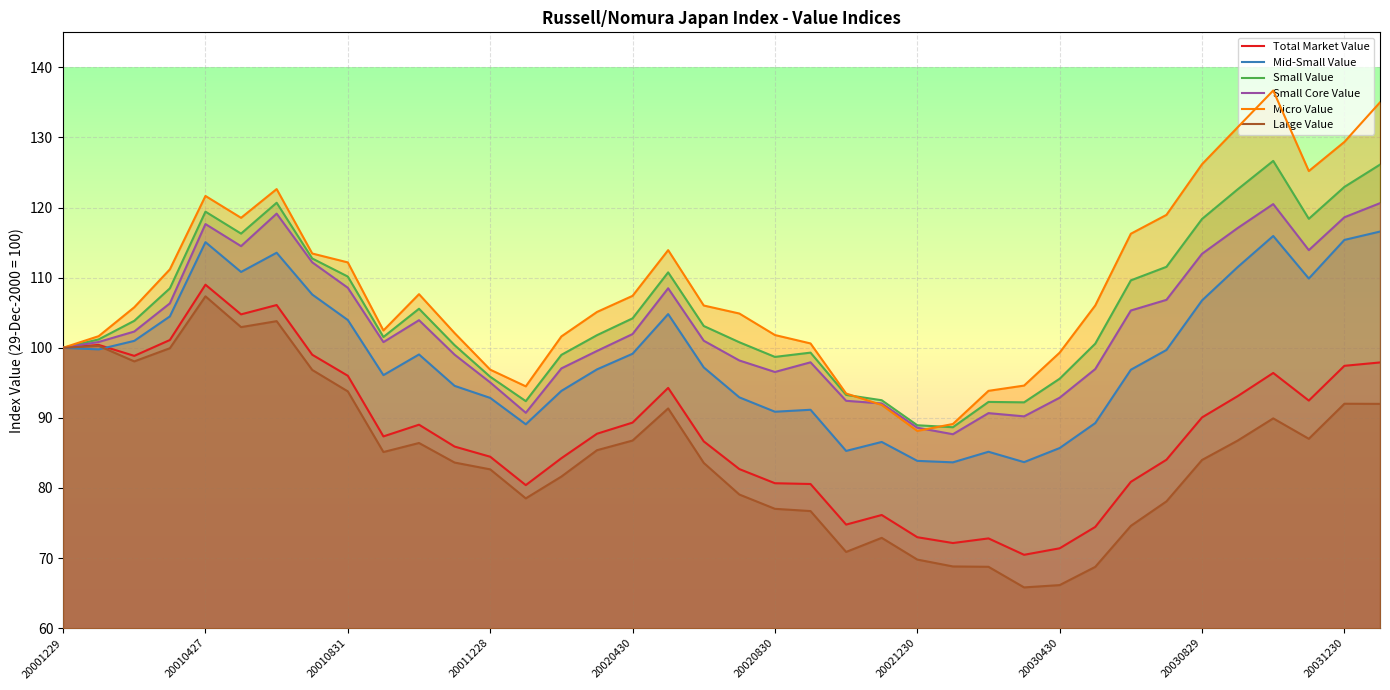

What is the highest value of the Mid-Small Value series?

116.6